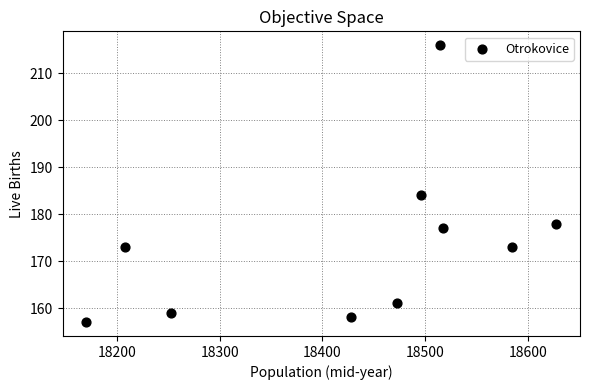

What is the average X value?

18427